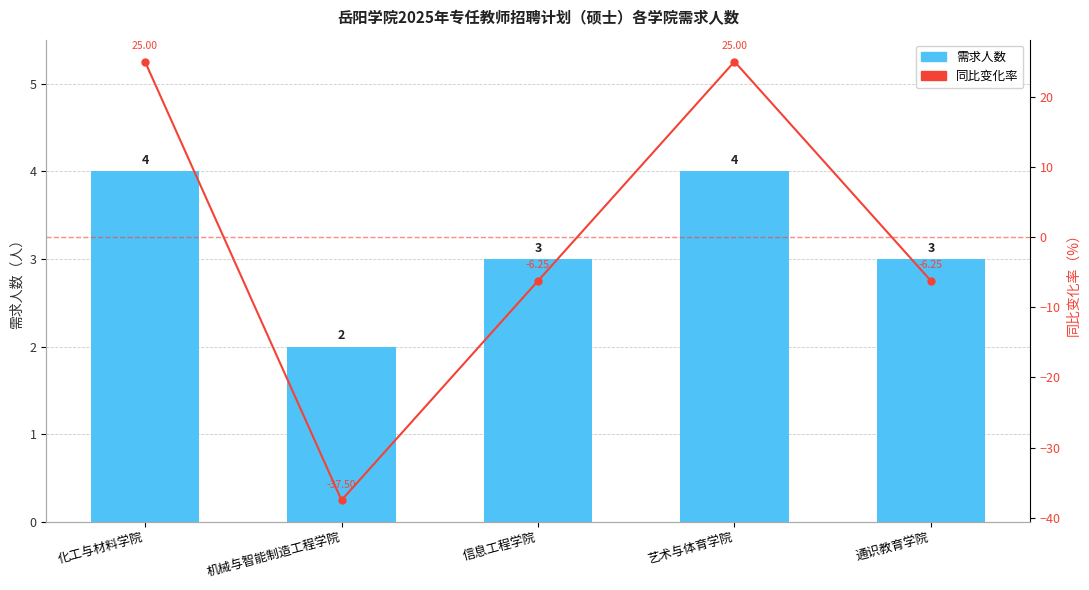

Which series has the largest total across all categories?

需求人数